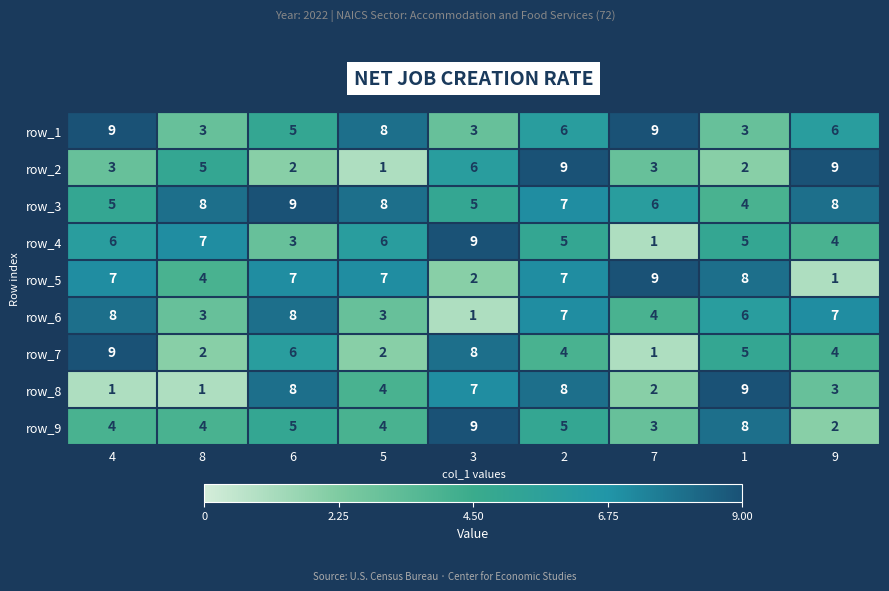

What is the sum of the row_5 values at 9 and 3?

3